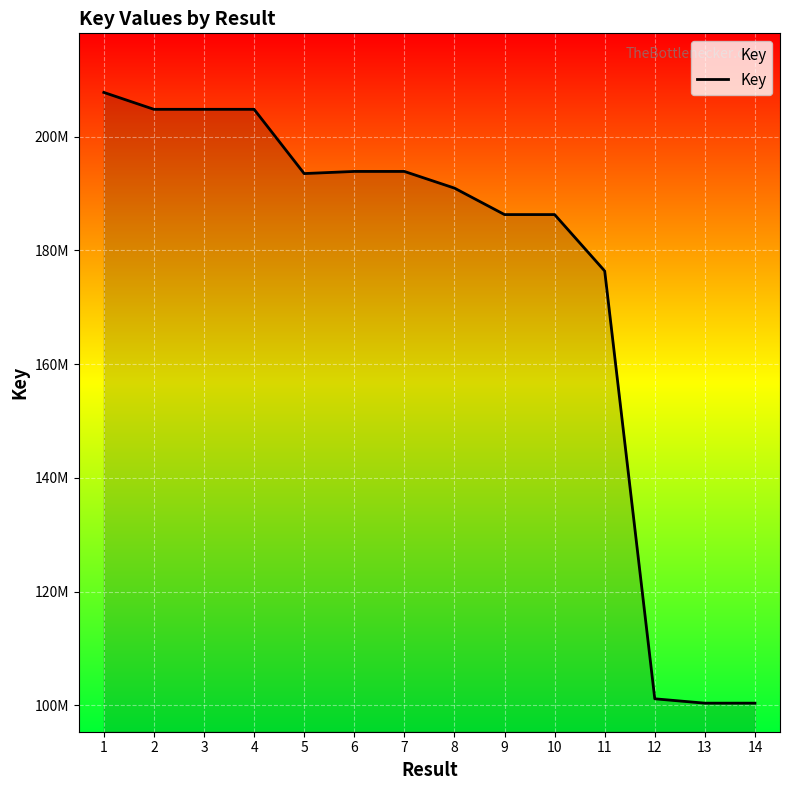

Reading right to left, list all the values displayed in this chart.

14=100403646	13=100403090	12=101169770	11=176375700	10=186293519	9=186293892	8=190947324	7=193878365	6=193879034	5=193502682	4=204797815	3=204797356	2=204797612	1=207766767